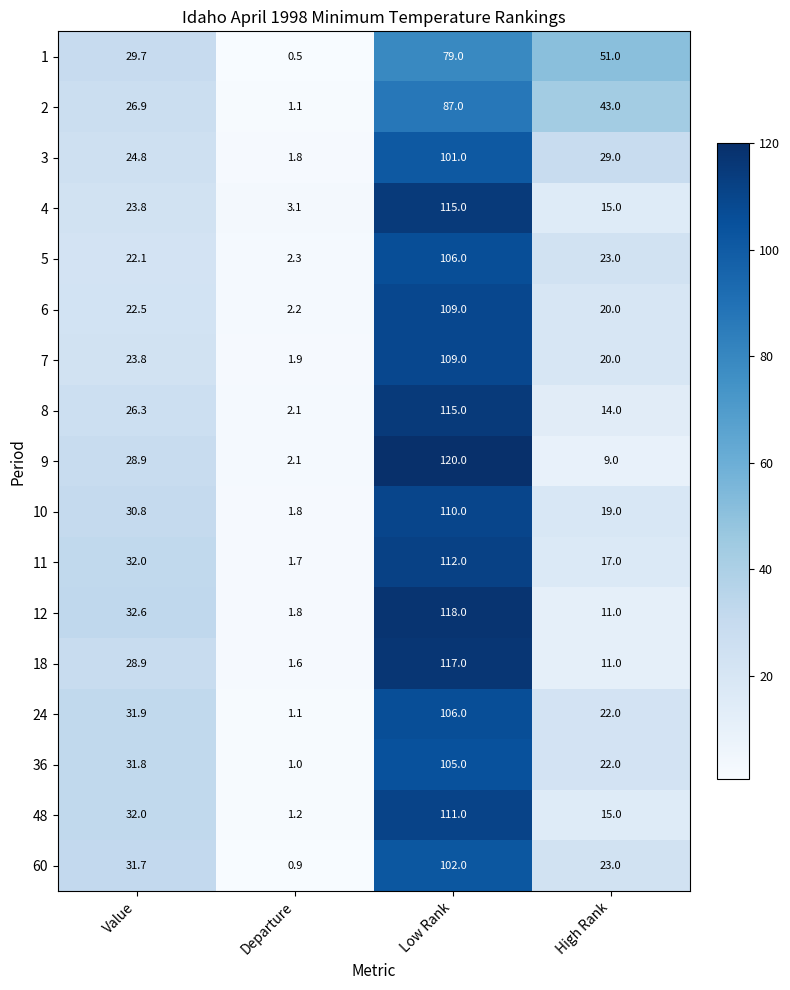

What value does the 7 series have at Value?

23.8